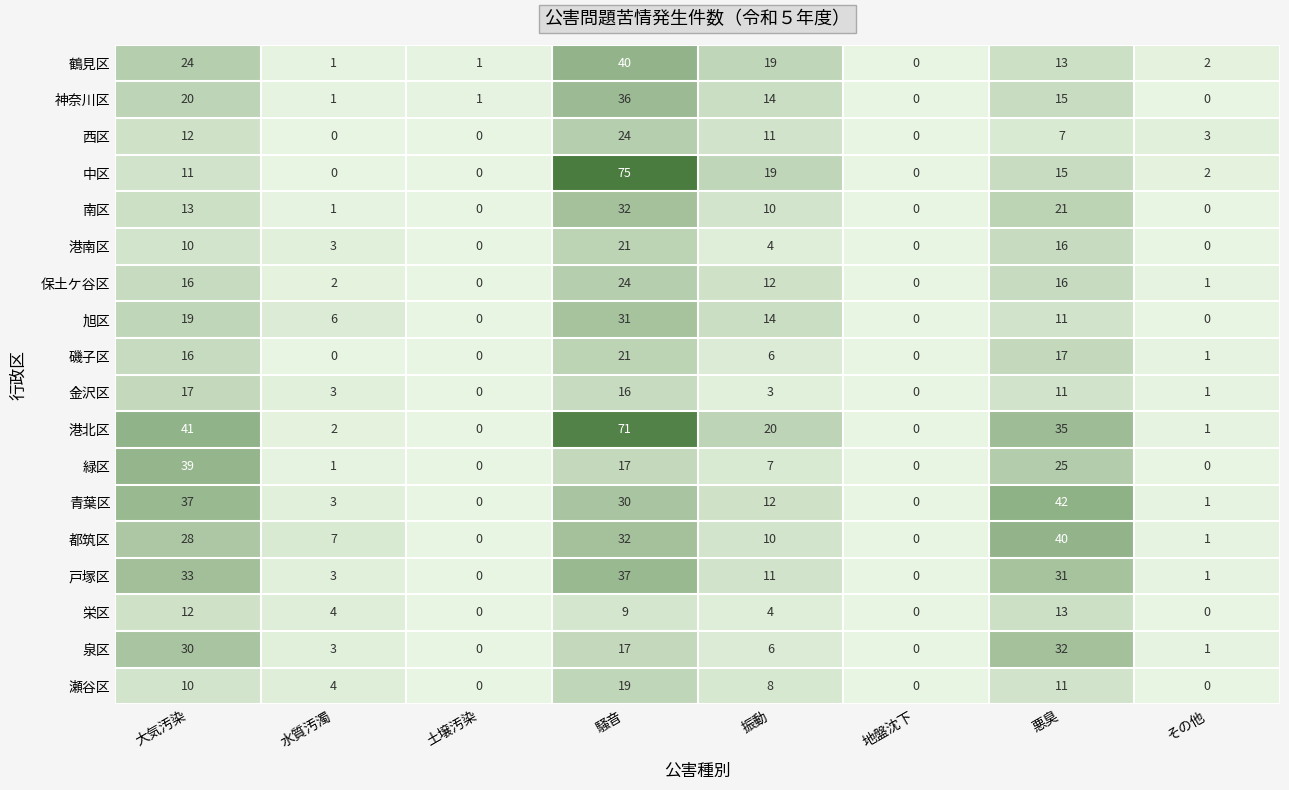

True or false: 瀬谷区 has a value of 13 at その他.

False